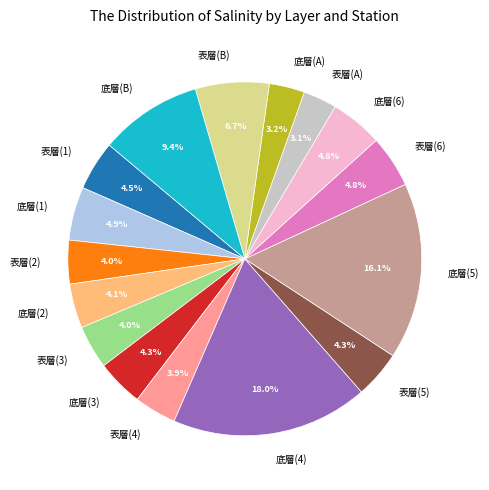

True or false: 底層(B) accounts for 21% of the total.

False